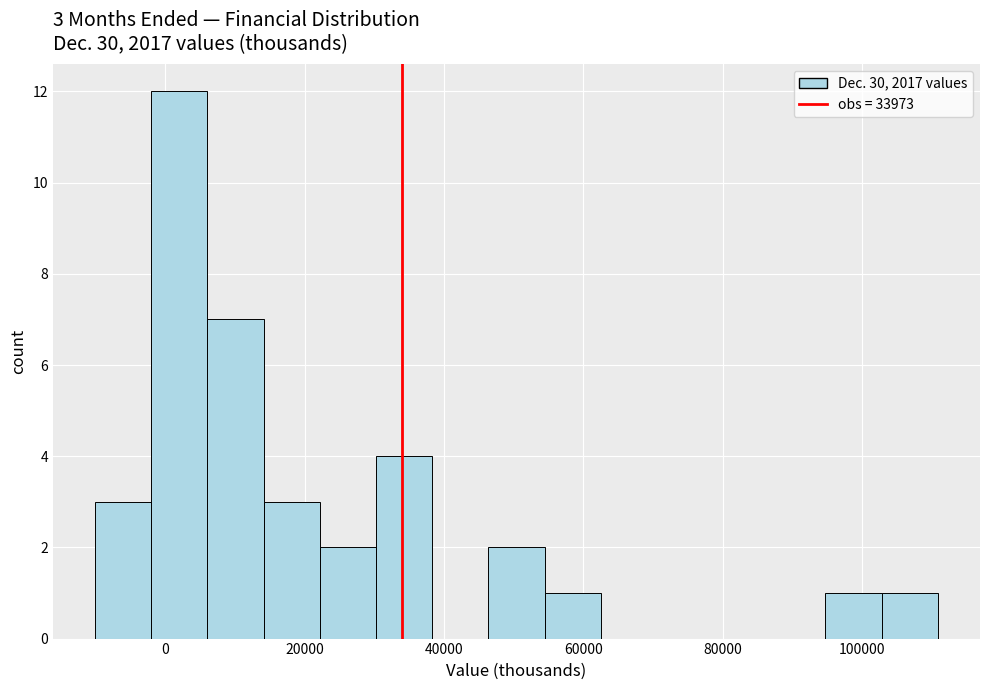

Which range on the x-axis has the tallest bar?

-2000 to 6000